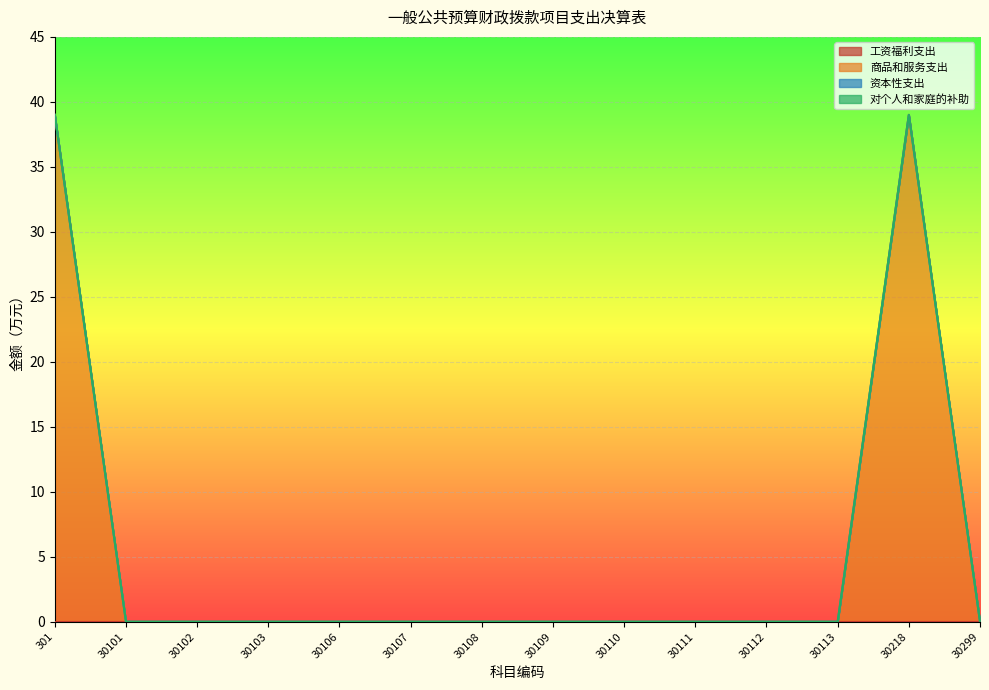

True or false: 资本性支出 and 工资福利支出 cross at least once.

False